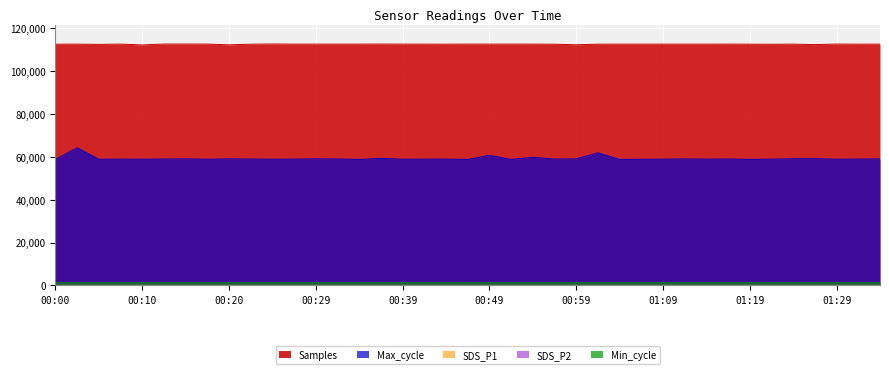

What is the value of the SDS_P1 point at the 34th from the left?

16.7